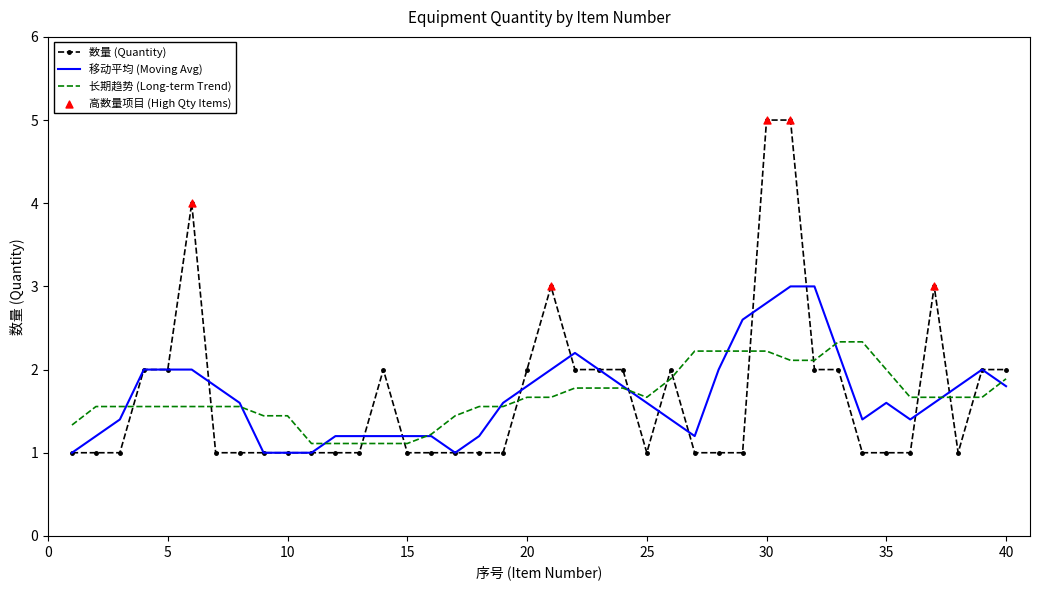

Which series has the widest spread of values?

数量 (Quantity)